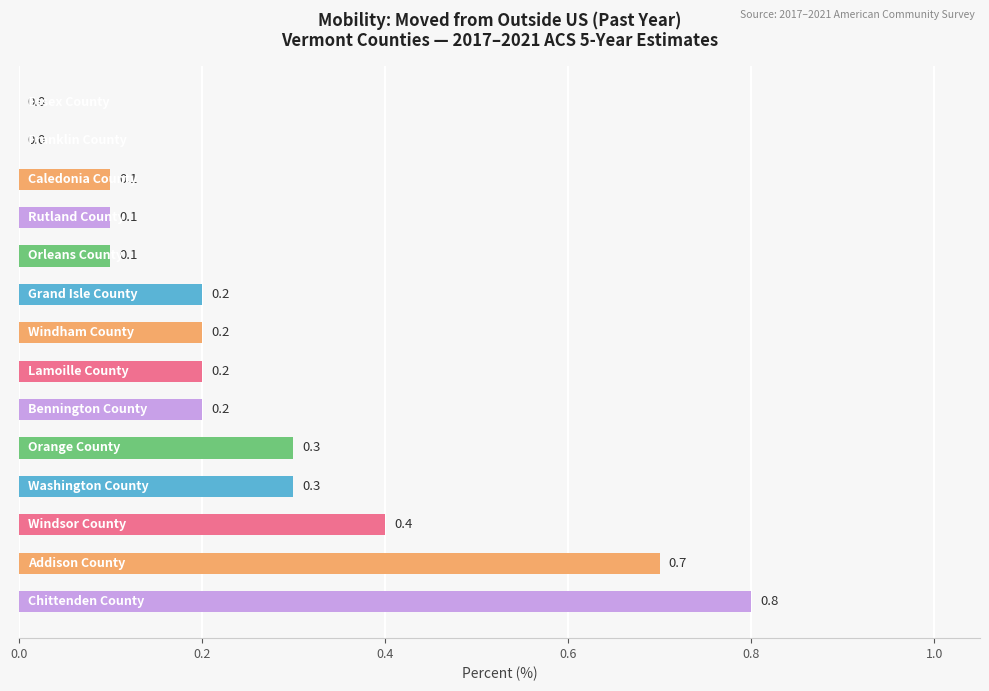

What is the sum of all values?

3.6